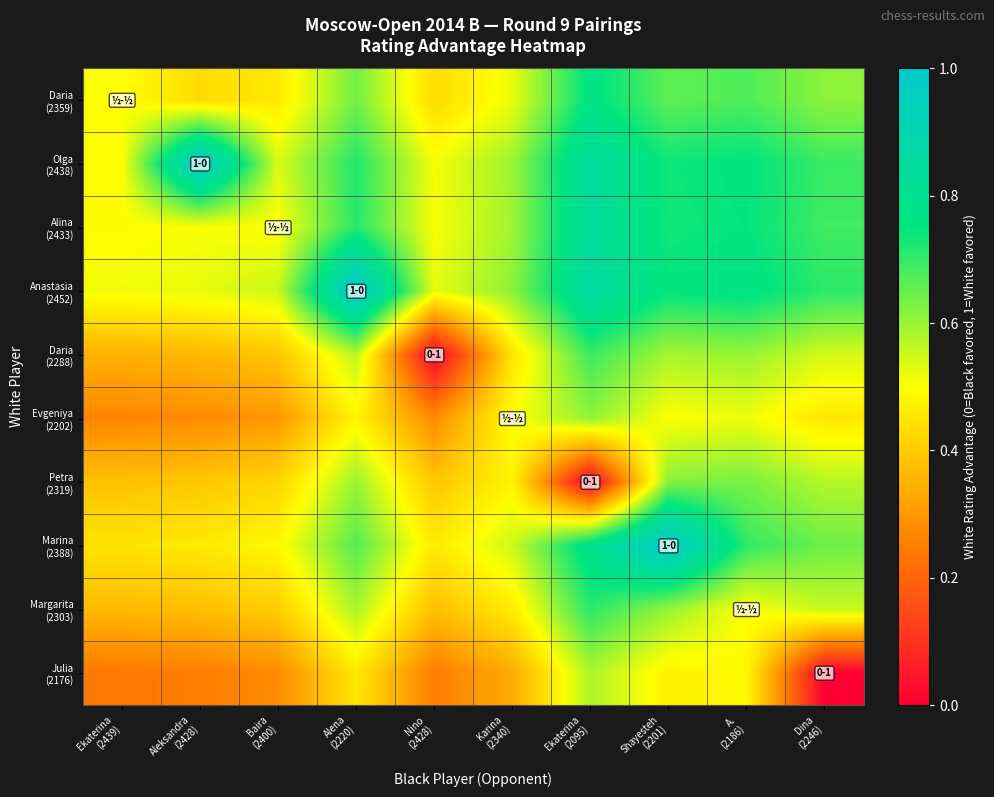

At which category is the sum across all series the highest?

Ekaterina
(2095)